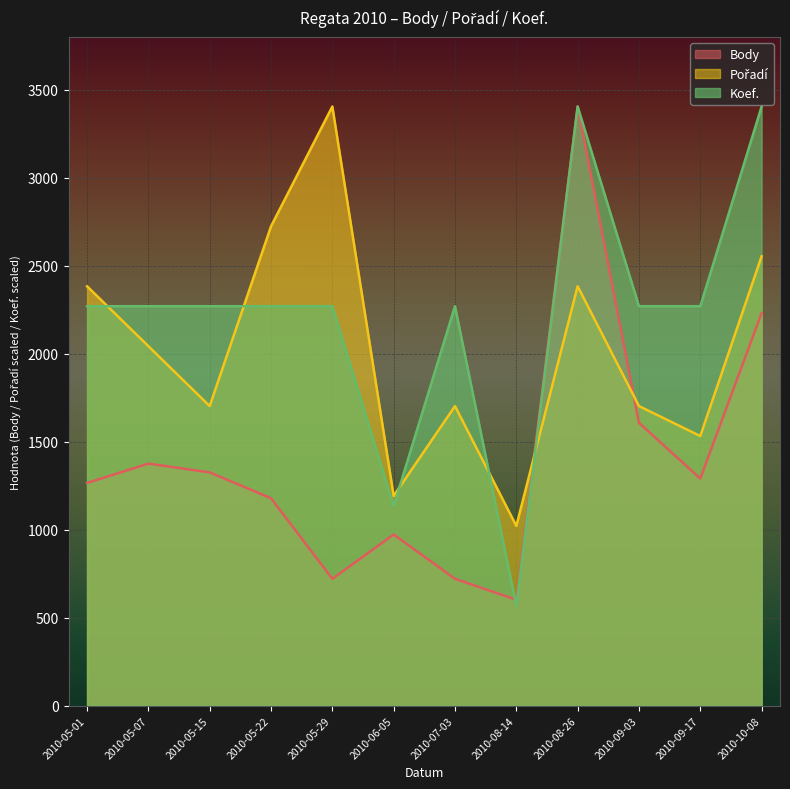

Which series ends up on top after the final intersection of Pořadí and Koef.?

Koef.